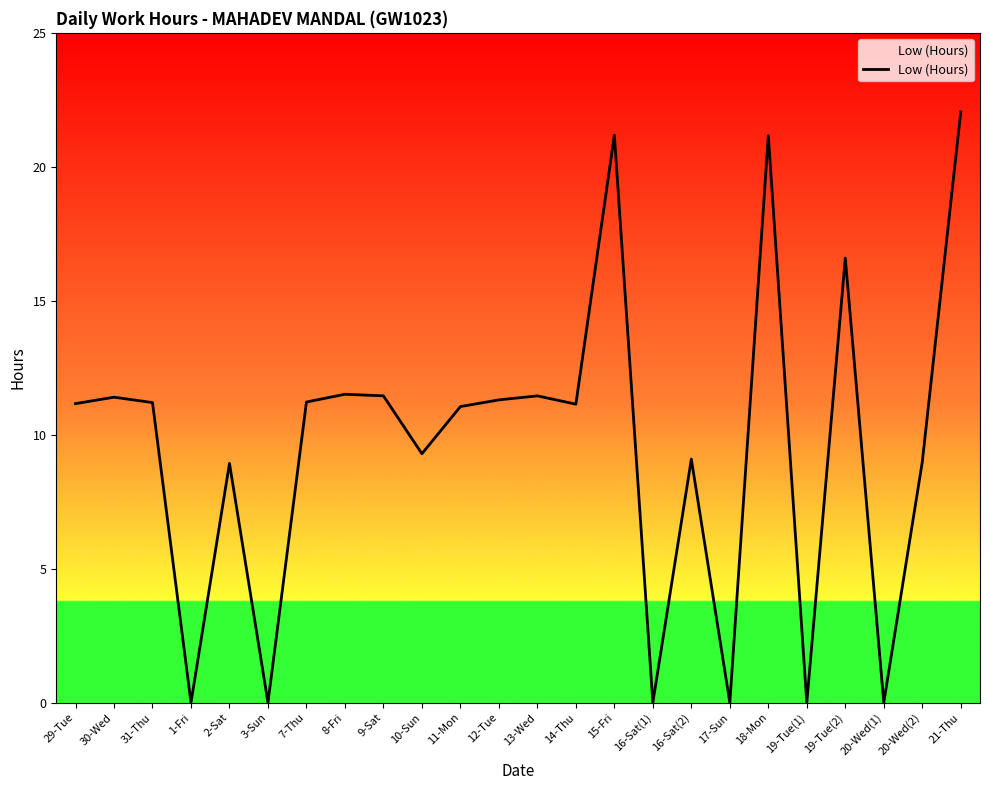

What is the change in value from 9-Sat to 11-Mon?

-0.4